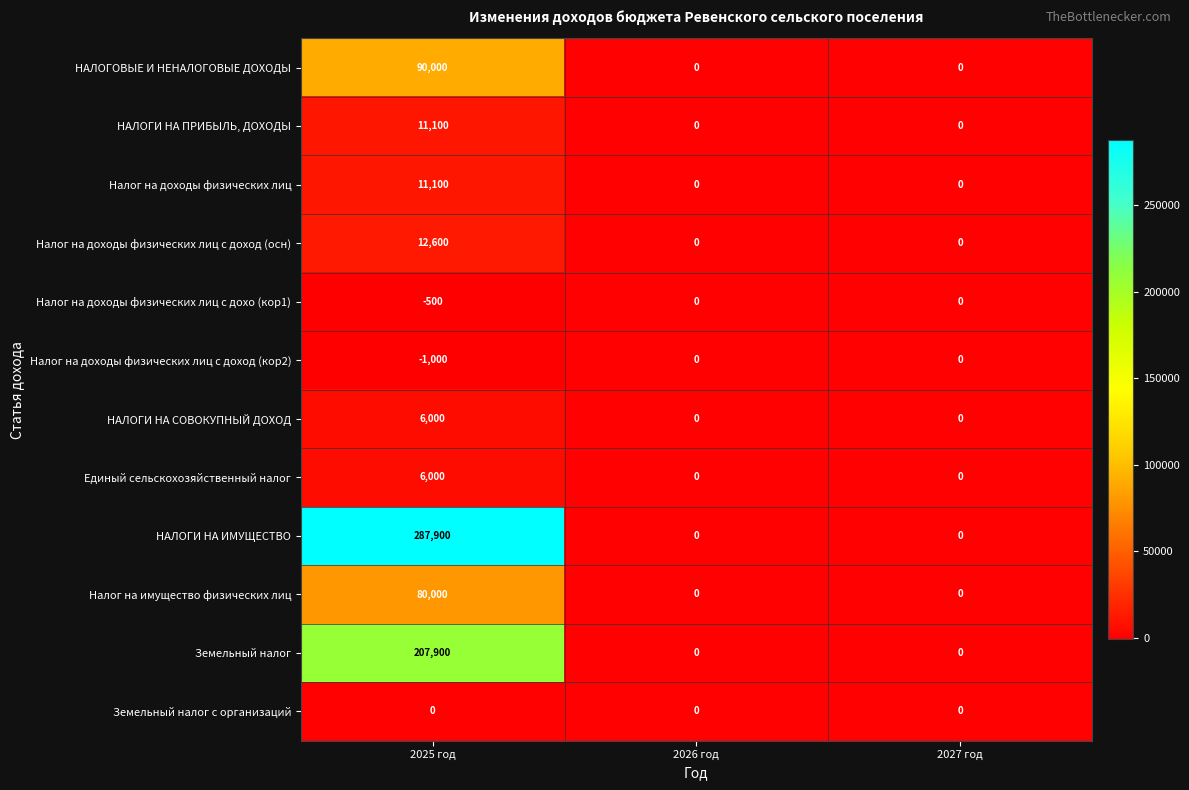

Which series has the widest spread of values?

НАЛОГИ НА ИМУЩЕСТВО